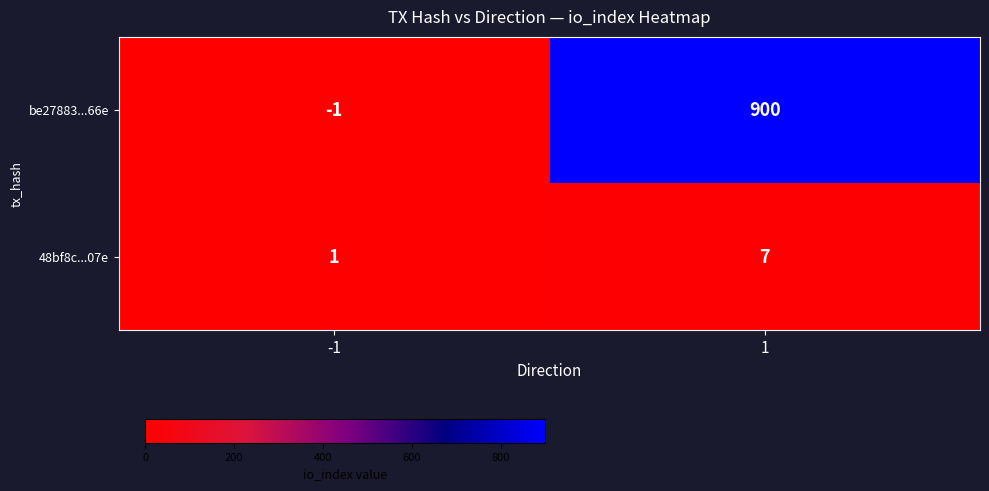

Read the 48bf8c...07e value at 1.

7